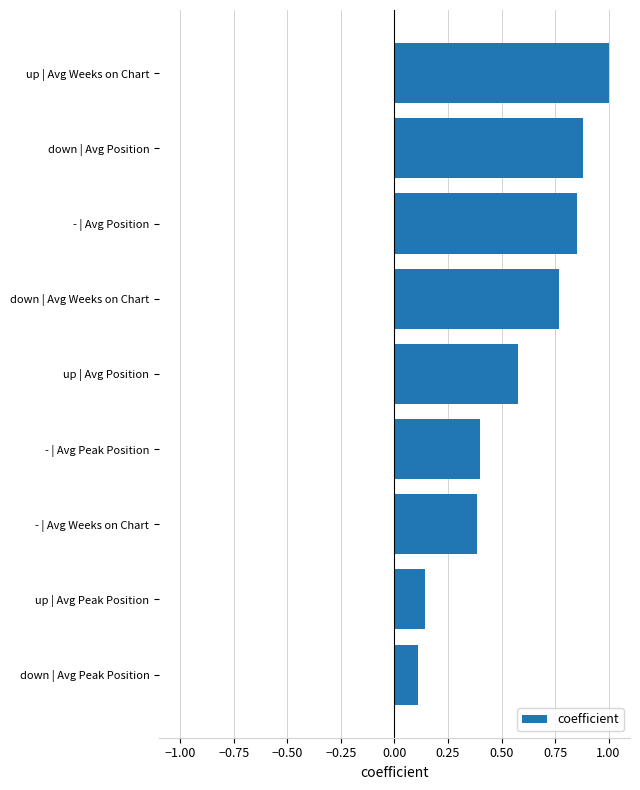

The chart shows a value of 0.6 at - | Avg Peak Position. True or false?

False